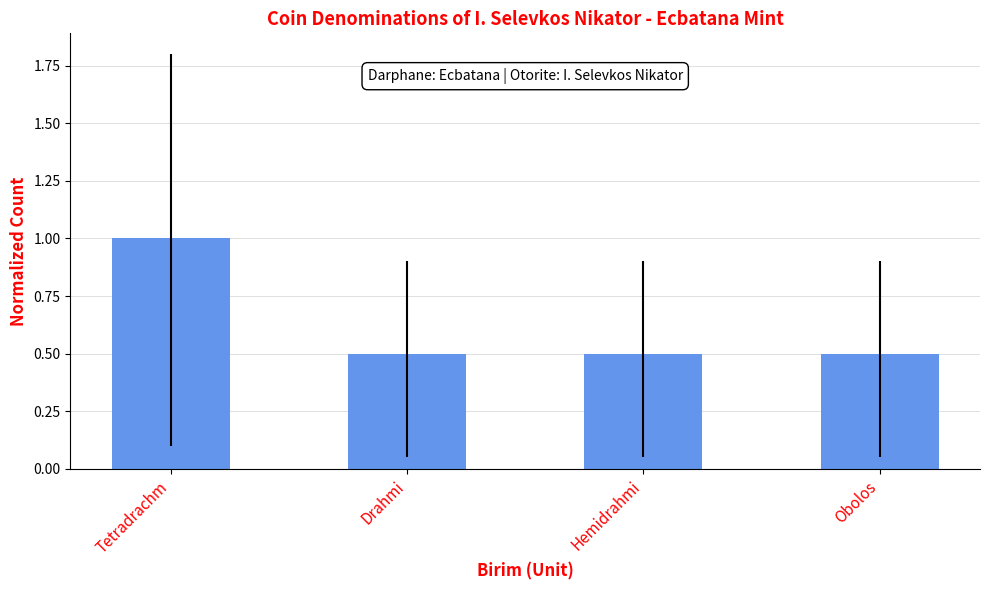

How many categories are shown in the chart?

4